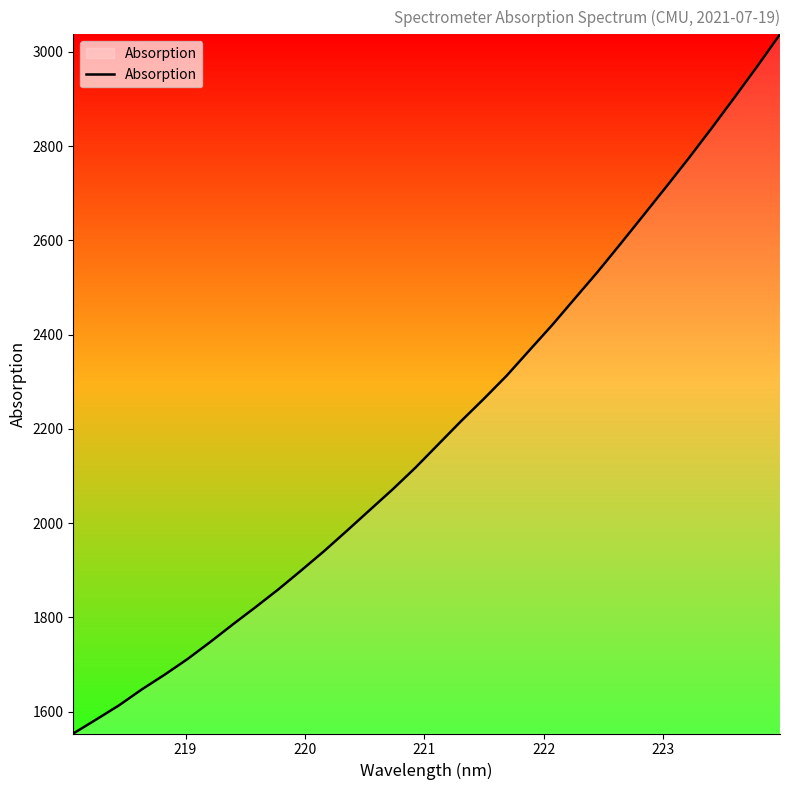

What is the difference between the maximum and minimum values?

1484.0